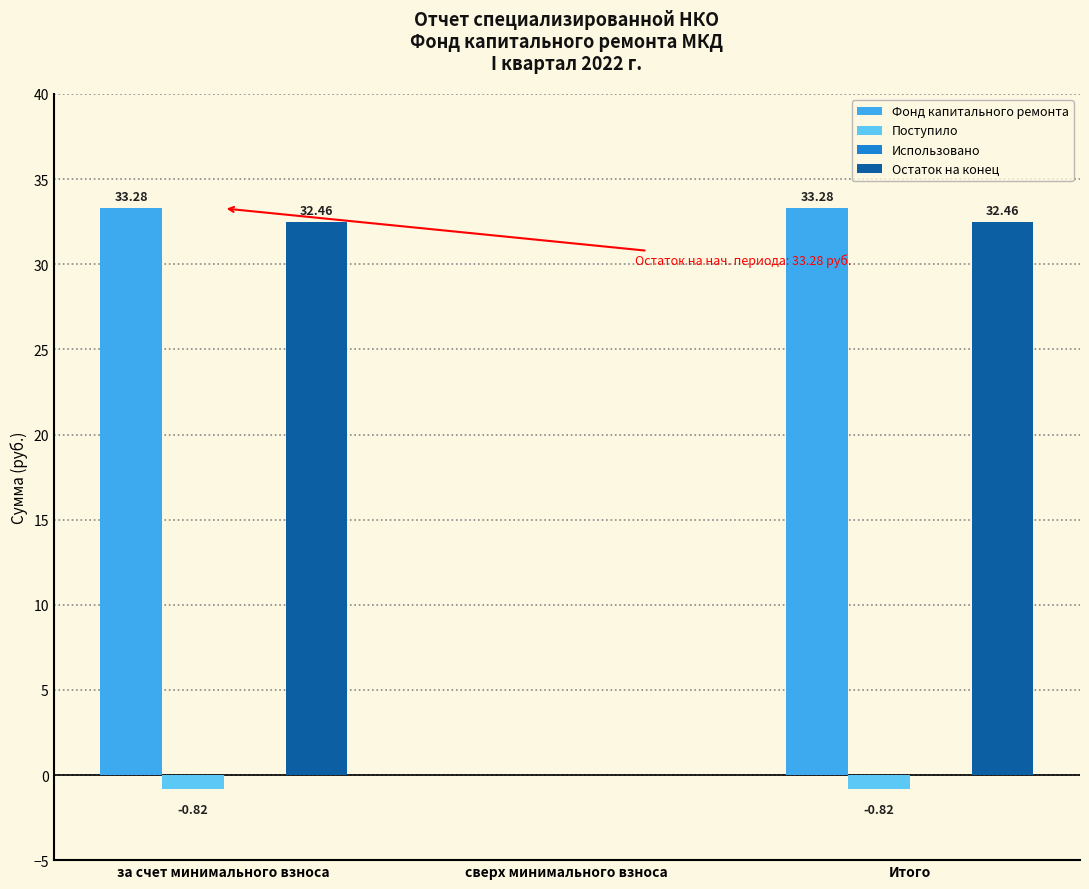

The value of Остаток на конец at сверх минимального взноса is -14.1. True or false?

False